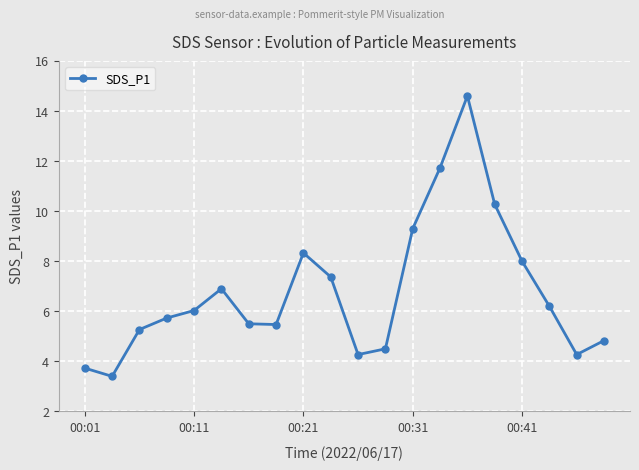

Count the number of data series in this chart.

1